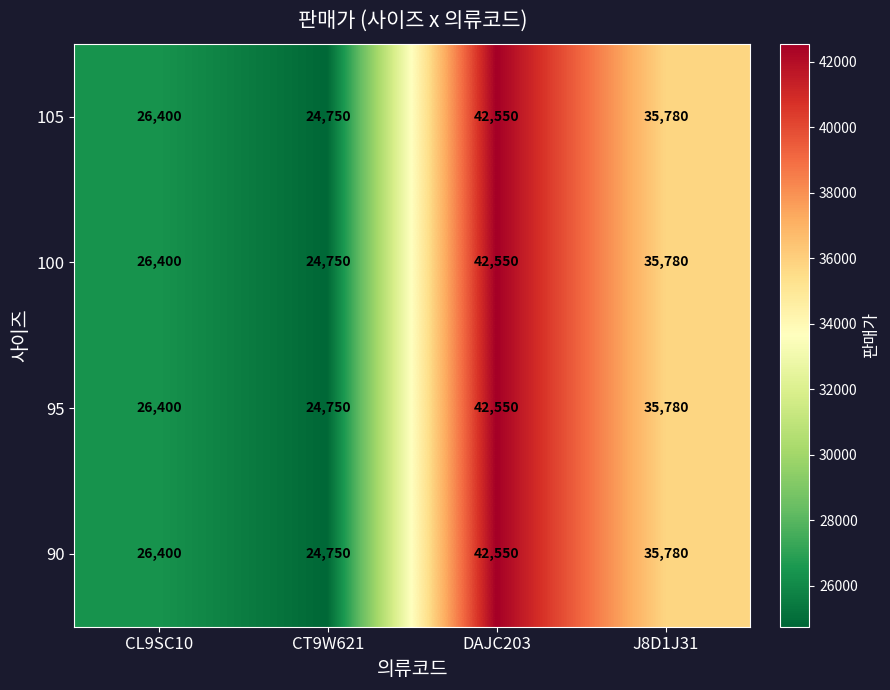

Reading left to right, transcribe all the data shown in this chart.

105: 26400	24750	42550	35780
100: 26400	24750	42550	35780
95: 26400	24750	42550	35780
90: 26400	24750	42550	35780